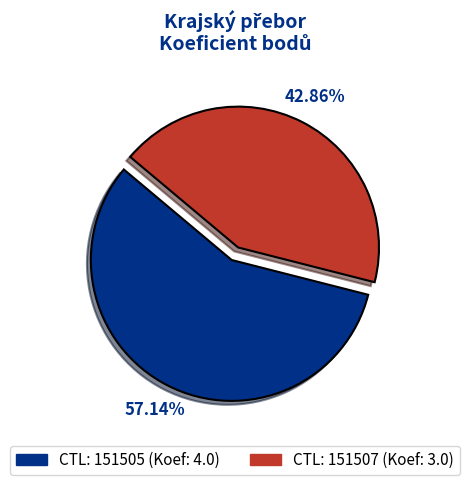

Is there a majority slice in this chart?

Yes